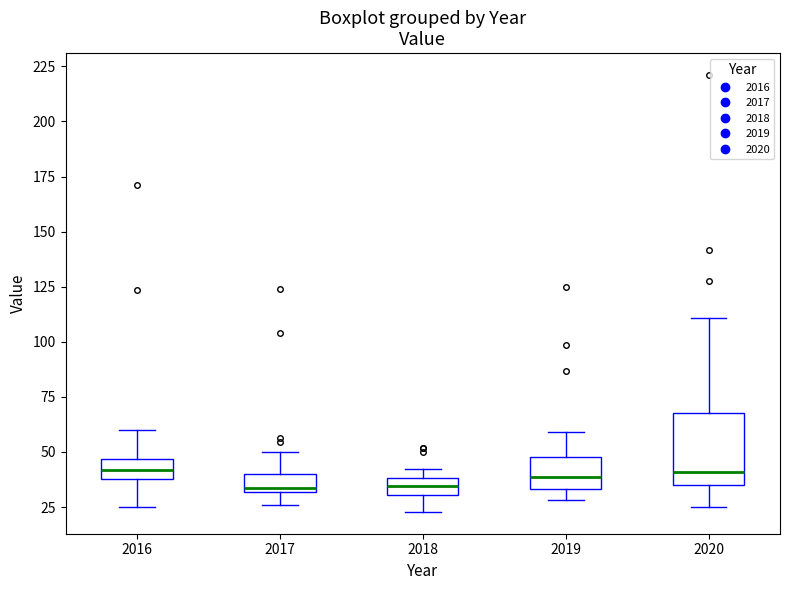

Which box is the tallest, from its lower edge to its upper edge?

2020